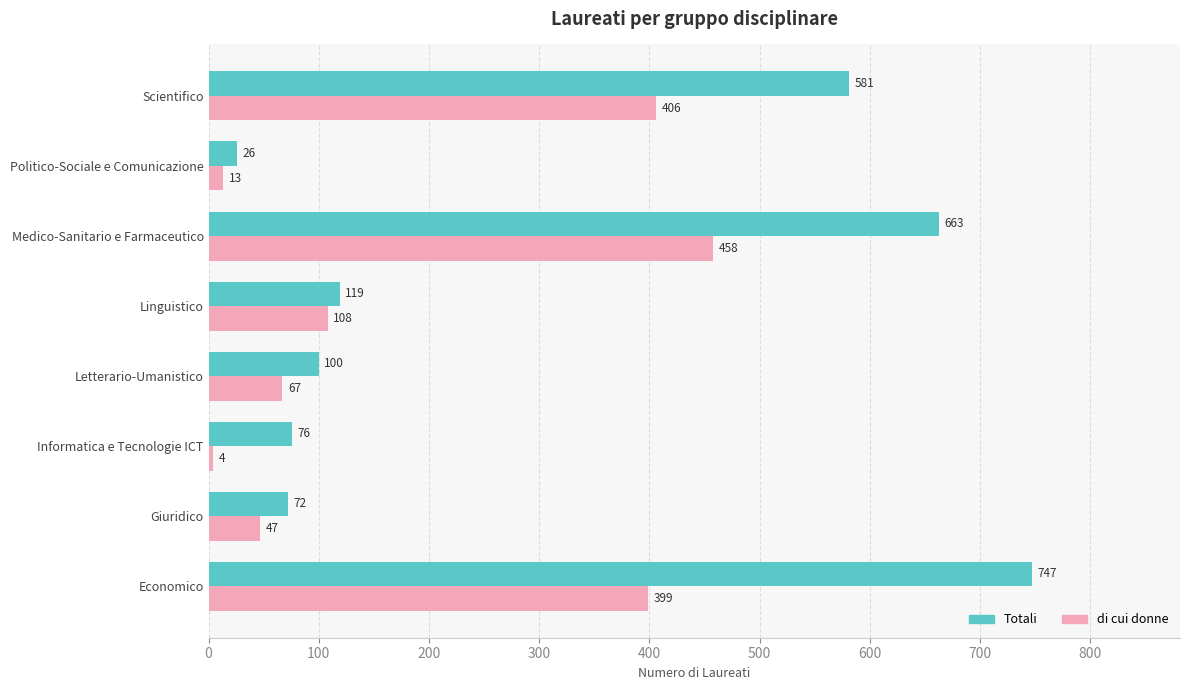

List the labels in order of di cui donne value, smallest first.

Informatica e Tecnologie ICT, Politico-Sociale e Comunicazione, Giuridico, Letterario-Umanistico, Linguistico, Economico, Scientifico, Medico-Sanitario e Farmaceutico